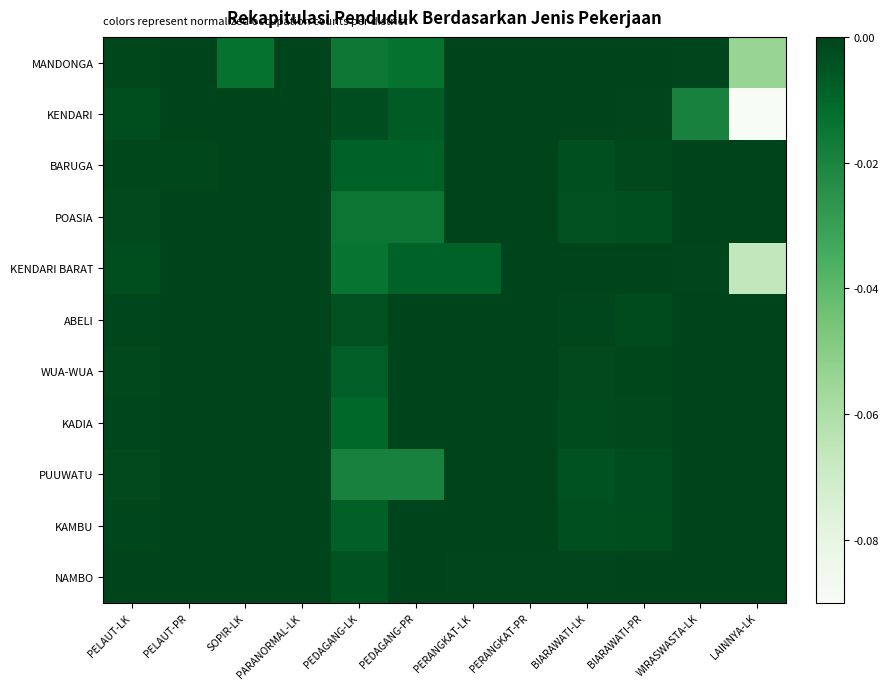

Reading left to right, transcribe all the data shown in this chart.

MANDONGA: PELAUT-LK=-0.0	PELAUT-PR=-0.0	SOPIR-LK=-0.0	PARANORMAL-LK=-0.0	PEDAGANG-LK=-0.0	PEDAGANG-PR=-0.0	PERANGKAT-LK=-0.0	PERANGKAT-PR=-0.0	BIARAWATI-LK=-0.0	BIARAWATI-PR=-0.0	WIRASWASTA-LK=-0.0	LAINNYA-LK=-0.1
KENDARI: PELAUT-LK=-0.0	PELAUT-PR=-0.0	SOPIR-LK=-0.0	PARANORMAL-LK=-0.0	PEDAGANG-LK=-0.0	PEDAGANG-PR=-0.0	PERANGKAT-LK=-0.0	PERANGKAT-PR=-0.0	BIARAWATI-LK=-0.0	BIARAWATI-PR=-0.0	WIRASWASTA-LK=-0.0	LAINNYA-LK=-0.1
BARUGA: PELAUT-LK=-0.0	PELAUT-PR=-0.0	SOPIR-LK=-0.0	PARANORMAL-LK=-0.0	PEDAGANG-LK=-0.0	PEDAGANG-PR=-0.0	PERANGKAT-LK=-0.0	PERANGKAT-PR=-0.0	BIARAWATI-LK=-0.0	BIARAWATI-PR=-0.0	WIRASWASTA-LK=-0.0	LAINNYA-LK=-0.0
POASIA: PELAUT-LK=-0.0	PELAUT-PR=-0.0	SOPIR-LK=-0.0	PARANORMAL-LK=-0.0	PEDAGANG-LK=-0.0	PEDAGANG-PR=-0.0	PERANGKAT-LK=-0.0	PERANGKAT-PR=-0.0	BIARAWATI-LK=-0.0	BIARAWATI-PR=-0.0	WIRASWASTA-LK=-0.0	LAINNYA-LK=-0.0
KENDARI BARAT: PELAUT-LK=-0.0	PELAUT-PR=-0.0	SOPIR-LK=-0.0	PARANORMAL-LK=-0.0	PEDAGANG-LK=-0.0	PEDAGANG-PR=-0.0	PERANGKAT-LK=-0.0	PERANGKAT-PR=-0.0	BIARAWATI-LK=-0.0	BIARAWATI-PR=-0.0	WIRASWASTA-LK=-0.0	LAINNYA-LK=-0.1
ABELI: PELAUT-LK=-0.0	PELAUT-PR=-0.0	SOPIR-LK=-0.0	PARANORMAL-LK=-0.0	PEDAGANG-LK=-0.0	PEDAGANG-PR=-0.0	PERANGKAT-LK=-0.0	PERANGKAT-PR=-0.0	BIARAWATI-LK=-0.0	BIARAWATI-PR=-0.0	WIRASWASTA-LK=-0.0	LAINNYA-LK=-0.0
WUA-WUA: PELAUT-LK=-0.0	PELAUT-PR=-0.0	SOPIR-LK=-0.0	PARANORMAL-LK=-0.0	PEDAGANG-LK=-0.0	PEDAGANG-PR=-0.0	PERANGKAT-LK=-0.0	PERANGKAT-PR=-0.0	BIARAWATI-LK=-0.0	BIARAWATI-PR=-0.0	WIRASWASTA-LK=-0.0	LAINNYA-LK=-0.0
KADIA: PELAUT-LK=-0.0	PELAUT-PR=-0.0	SOPIR-LK=-0.0	PARANORMAL-LK=-0.0	PEDAGANG-LK=-0.0	PEDAGANG-PR=-0.0	PERANGKAT-LK=-0.0	PERANGKAT-PR=-0.0	BIARAWATI-LK=-0.0	BIARAWATI-PR=-0.0	WIRASWASTA-LK=-0.0	LAINNYA-LK=-0.0
PUUWATU: PELAUT-LK=-0.0	PELAUT-PR=-0.0	SOPIR-LK=-0.0	PARANORMAL-LK=-0.0	PEDAGANG-LK=-0.0	PEDAGANG-PR=-0.0	PERANGKAT-LK=-0.0	PERANGKAT-PR=-0.0	BIARAWATI-LK=-0.0	BIARAWATI-PR=-0.0	WIRASWASTA-LK=-0.0	LAINNYA-LK=-0.0
KAMBU: PELAUT-LK=-0.0	PELAUT-PR=-0.0	SOPIR-LK=-0.0	PARANORMAL-LK=-0.0	PEDAGANG-LK=-0.0	PEDAGANG-PR=-0.0	PERANGKAT-LK=-0.0	PERANGKAT-PR=-0.0	BIARAWATI-LK=-0.0	BIARAWATI-PR=-0.0	WIRASWASTA-LK=-0.0	LAINNYA-LK=-0.0
NAMBO: PELAUT-LK=-0.0	PELAUT-PR=-0.0	SOPIR-LK=-0.0	PARANORMAL-LK=-0.0	PEDAGANG-LK=-0.0	PEDAGANG-PR=-0.0	PERANGKAT-LK=-0.0	PERANGKAT-PR=-0.0	BIARAWATI-LK=-0.0	BIARAWATI-PR=-0.0	WIRASWASTA-LK=-0.0	LAINNYA-LK=-0.0